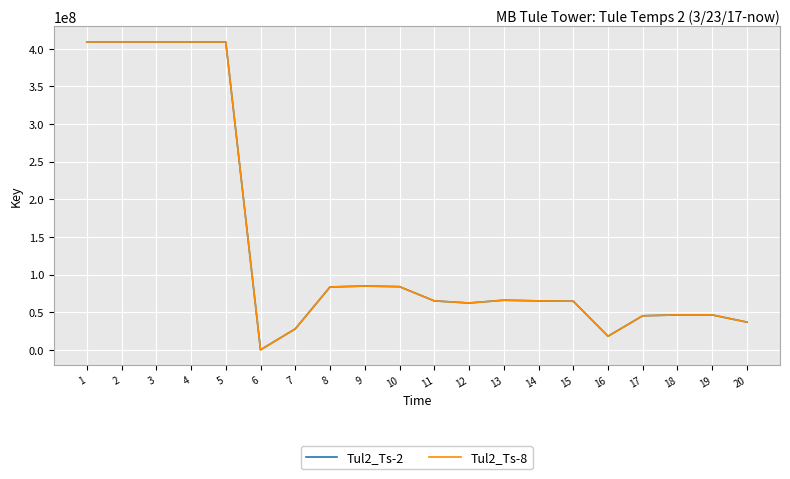

Which label corresponds to the smallest value in the chart?

6